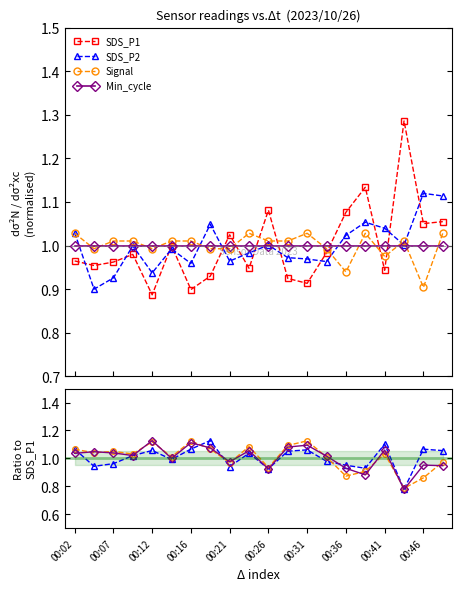

What is the total value across all series at 19?

4.0